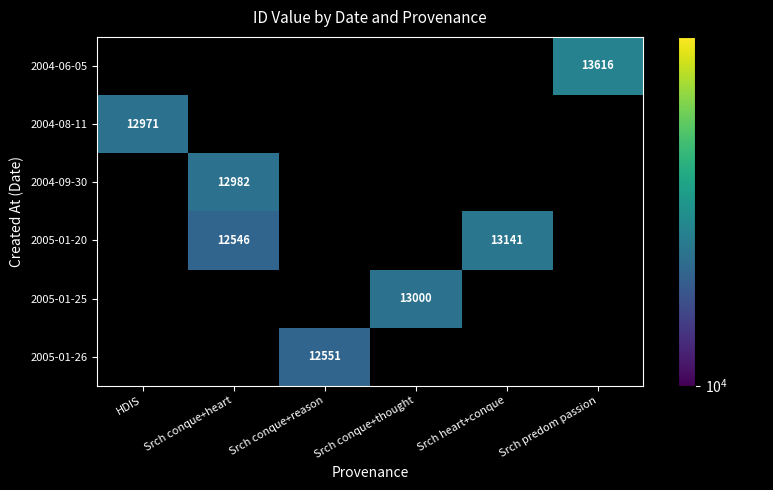

Is it true that 2004-08-11 equals 16871 at HDIS?

False